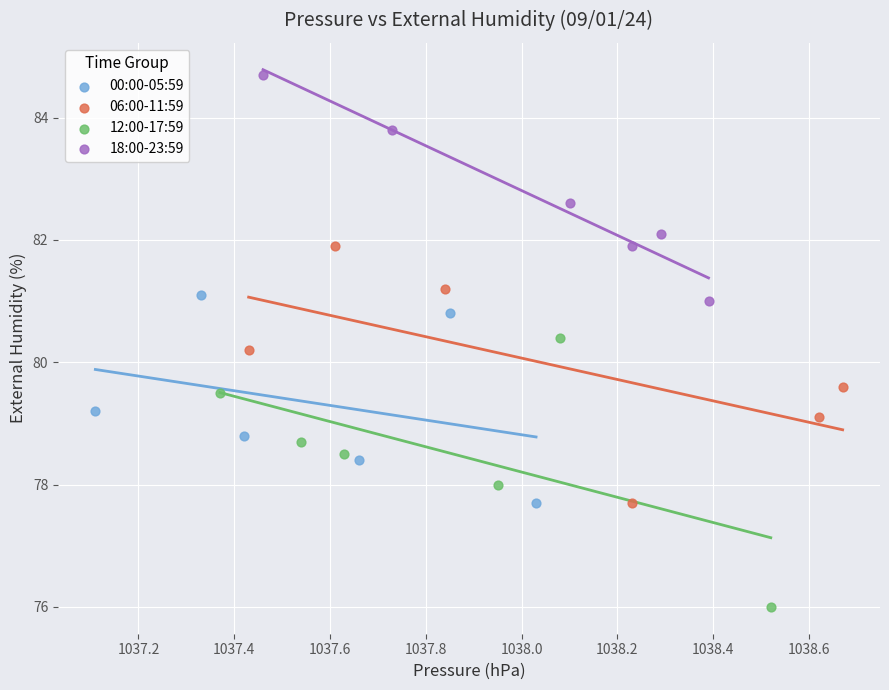

Which series reaches the maximum Y coordinate?

18:00-23:59